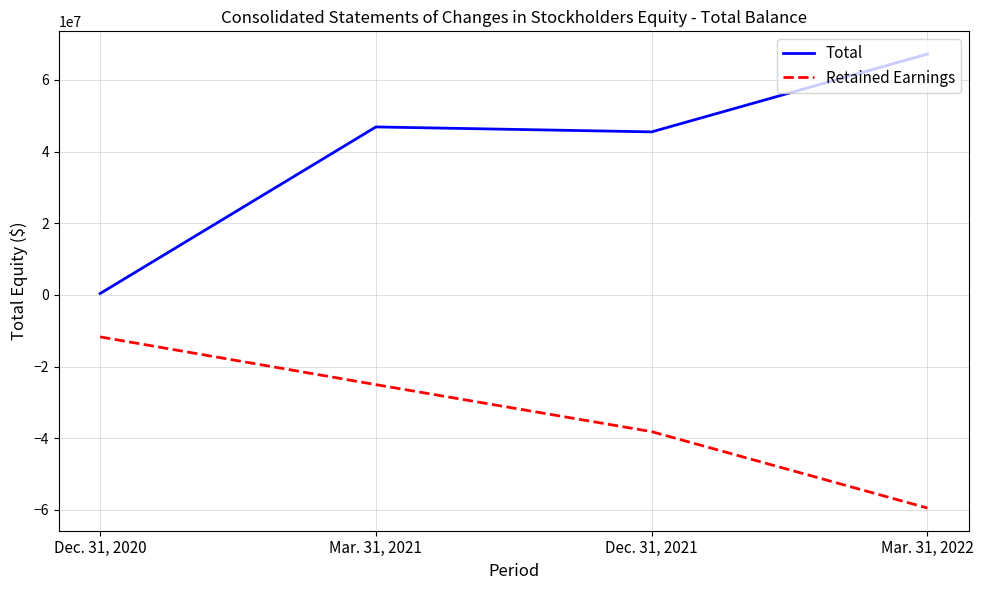

Where is Total nearest to the value 33808943?

Dec. 31, 2021